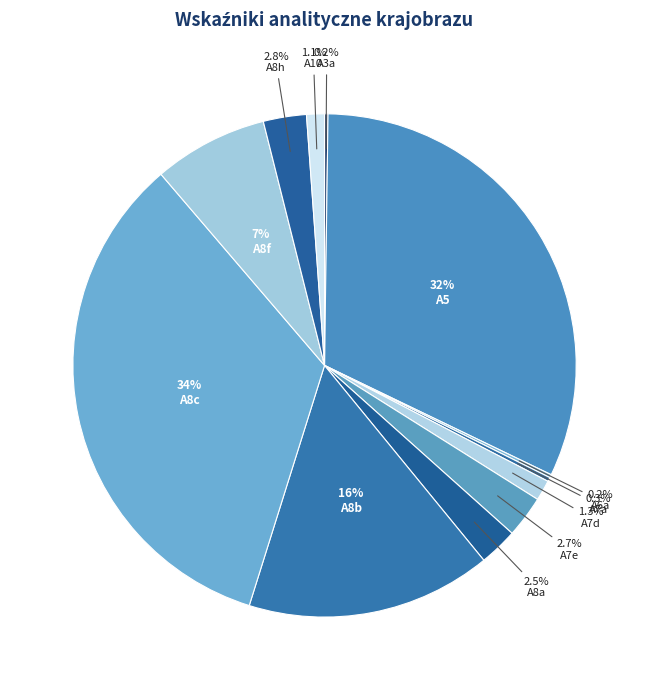

Is there any slice that represents more than half of the pie?

No